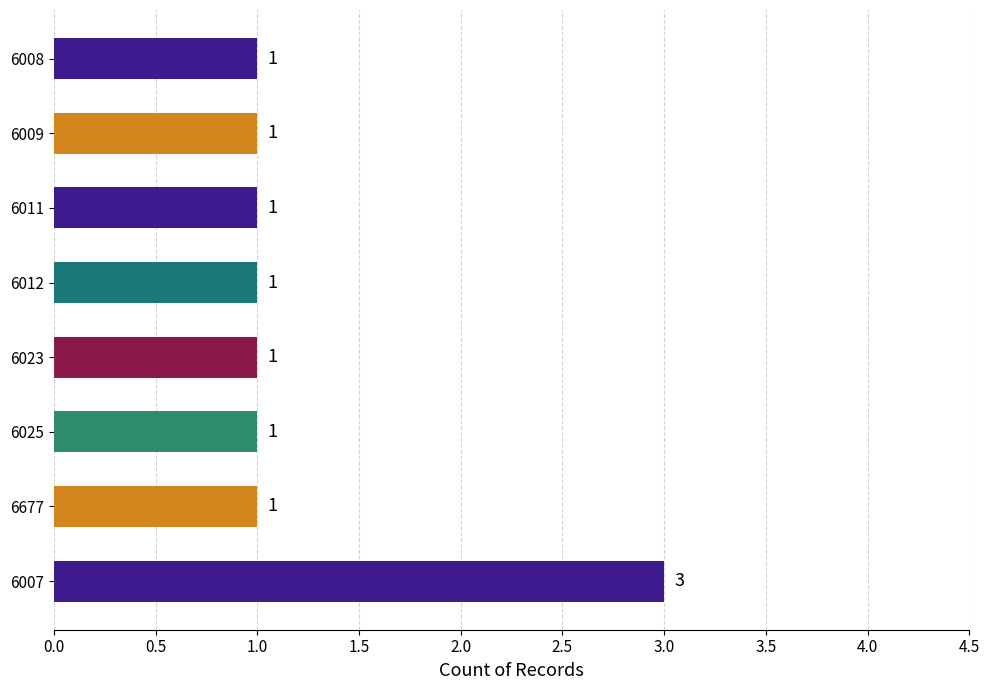

What is the ratio of the value at 6677 to the value at 6025?

1.0